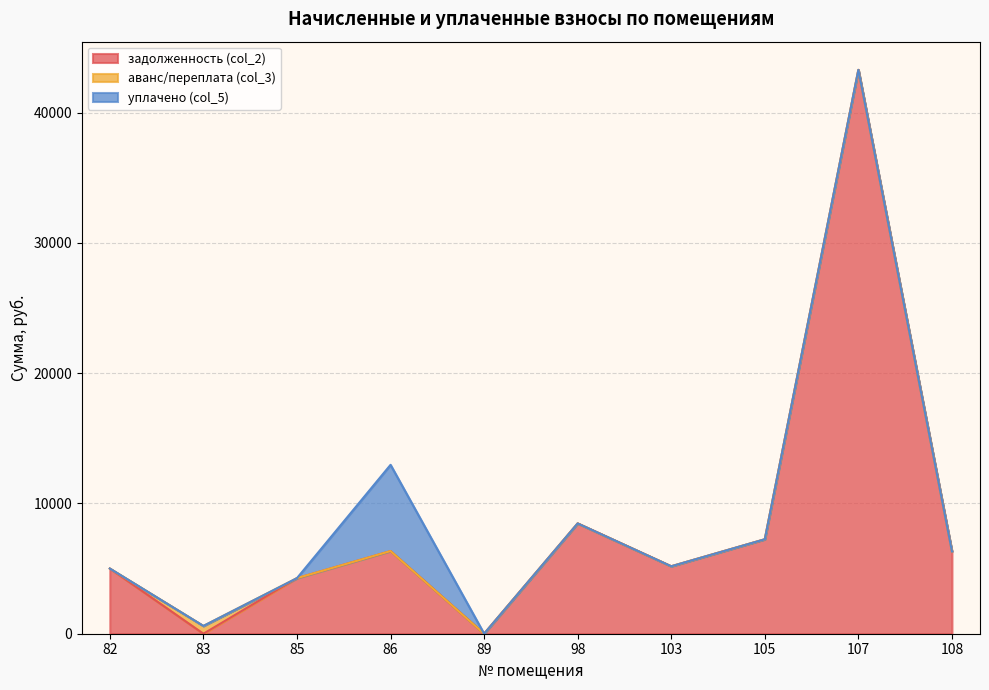

The задолженность (col_2) series shows 5177.3 at 103. True or false?

True